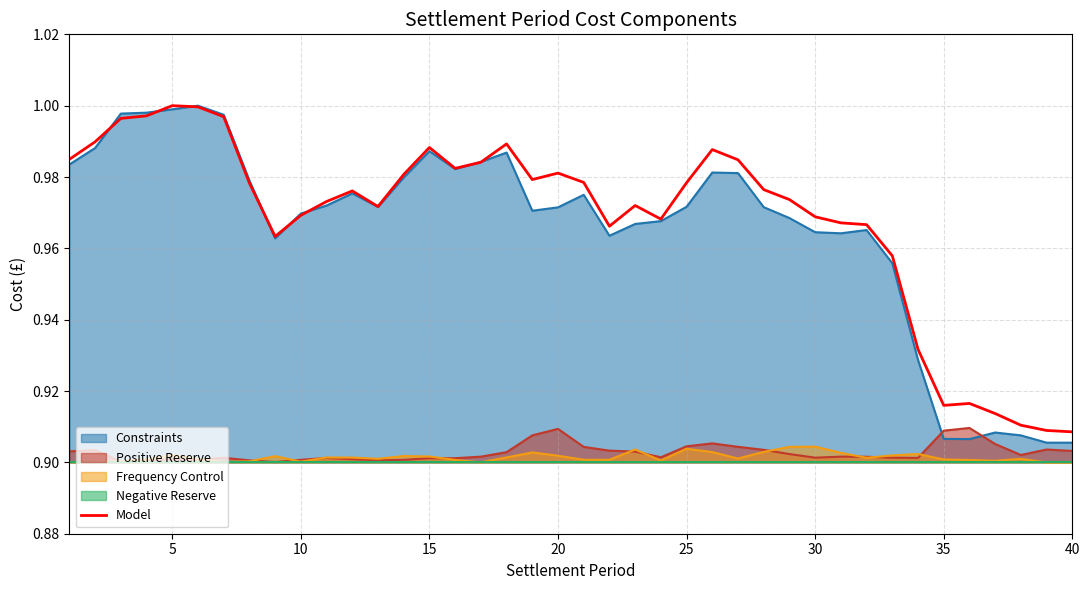

True or false: Positive Reserve and Constraints intersect in this chart.

True